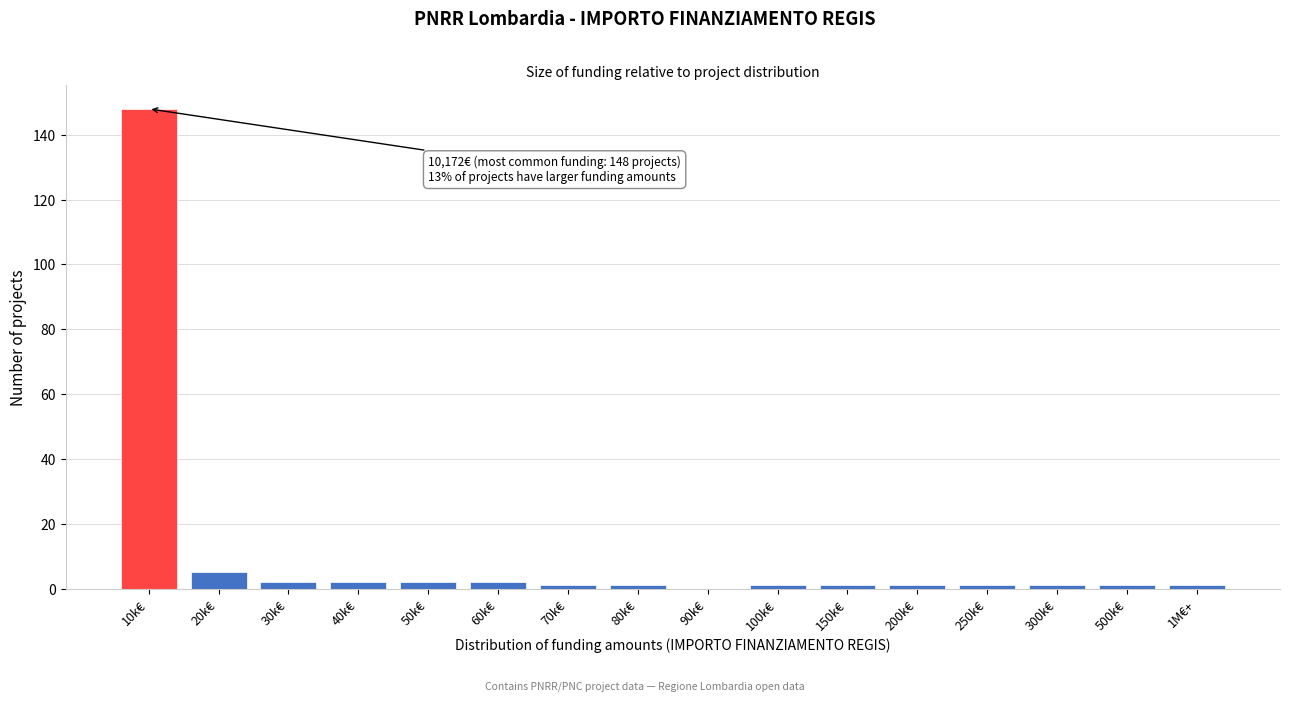

Reading left to right, extract all data points from this chart.

10k€=148	20k€=5	30k€=2	40k€=2	50k€=2	60k€=2	70k€=1	80k€=1	90k€=0	100k€=1	150k€=1	200k€=1	250k€=1	300k€=1	500k€=1	1M€+=1